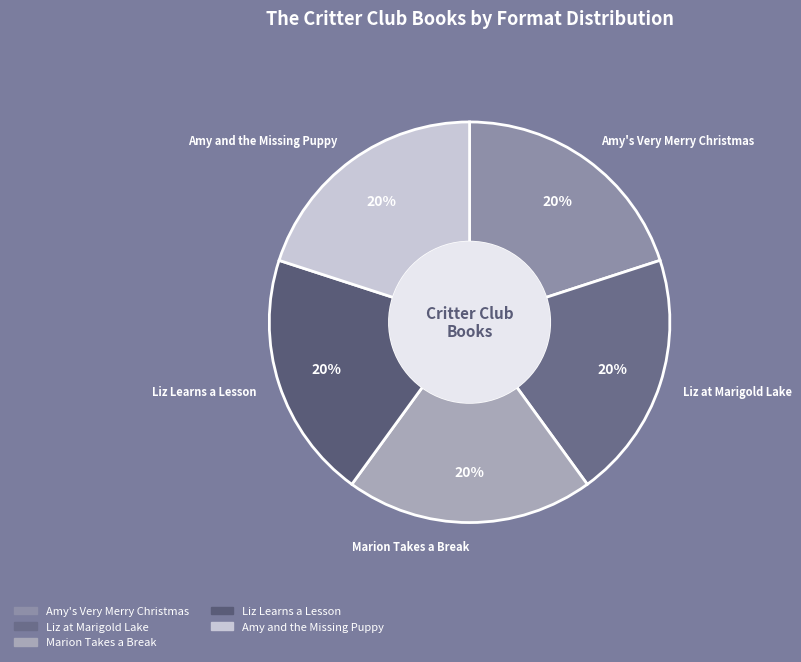

Does Liz Learns a Lesson represent more than half of the total?

No